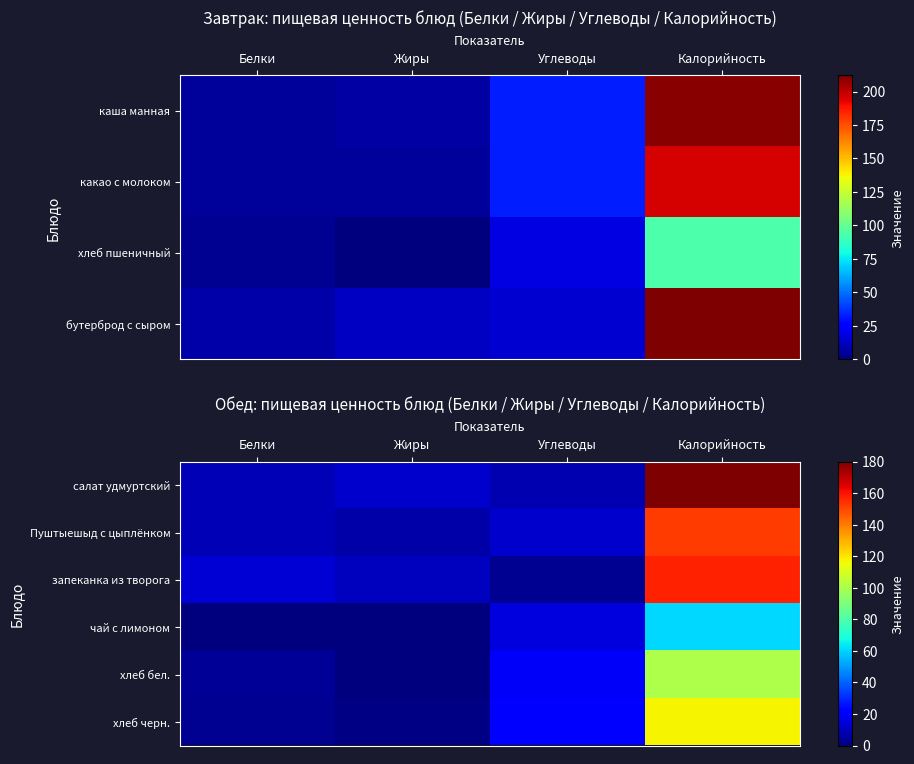

At how many categories does at least one series exceed 100?

1